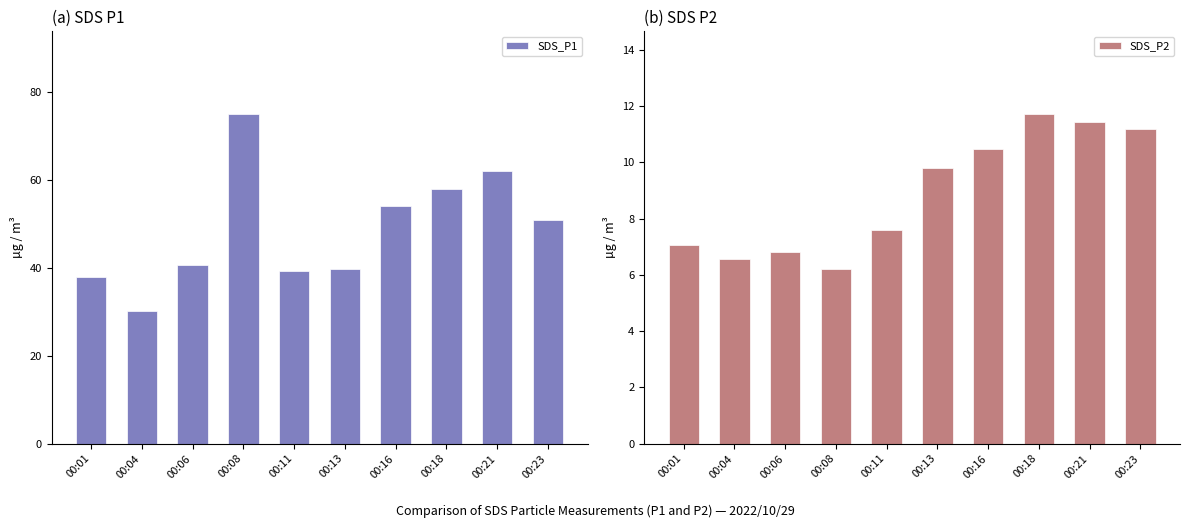

The SDS_P2 series shows 2.4 at 00:06. True or false?

False